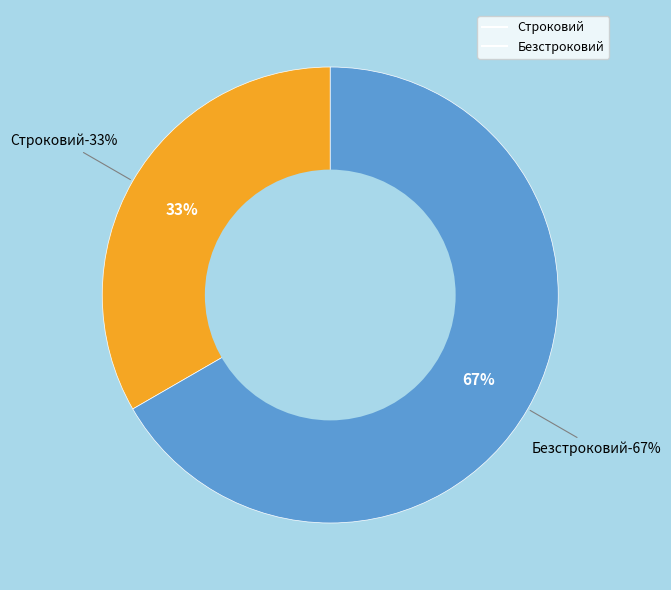

What percentage is NOT represented by Строковий?

66.7%